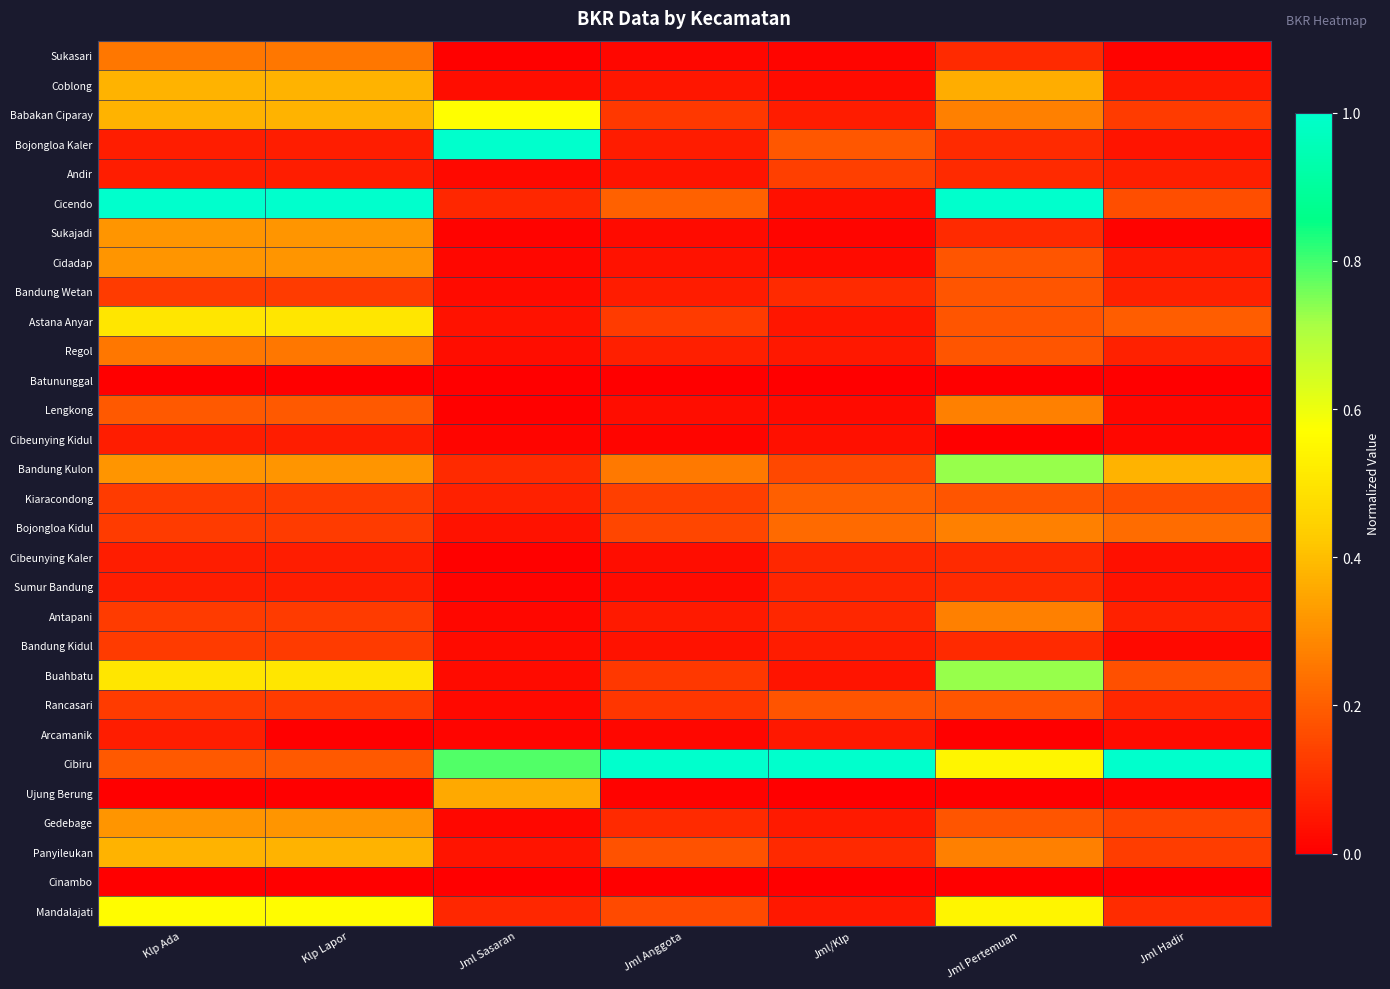

What is the greatest value displayed?

1.0